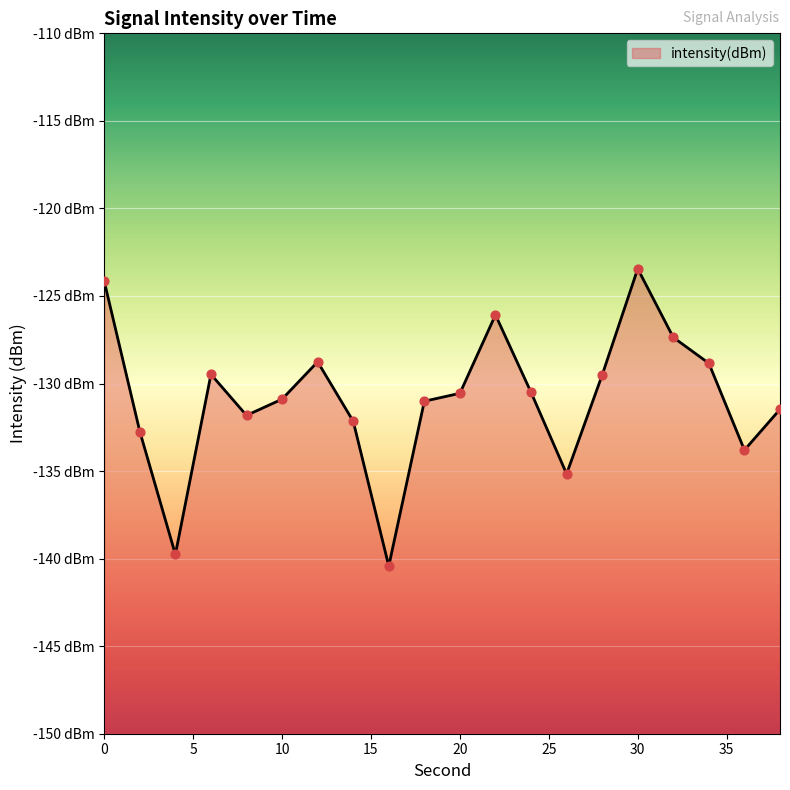

Between 6 and 20, which is larger?

6